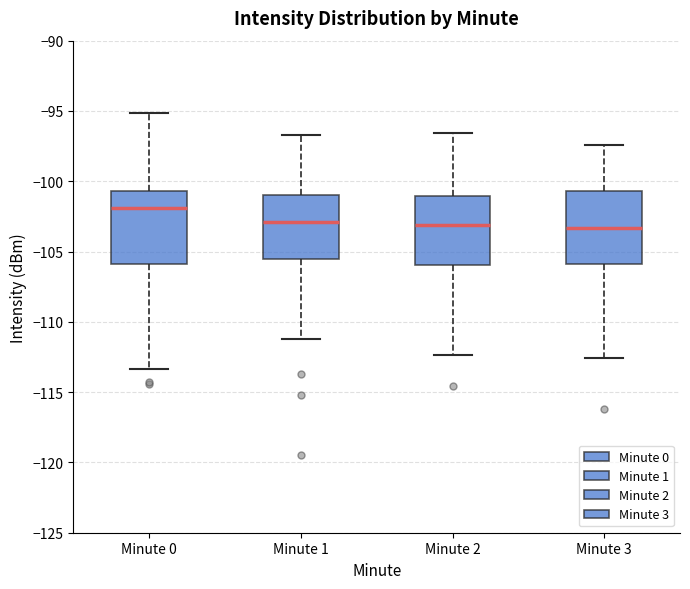

Which box's median line is the highest?

Minute 0